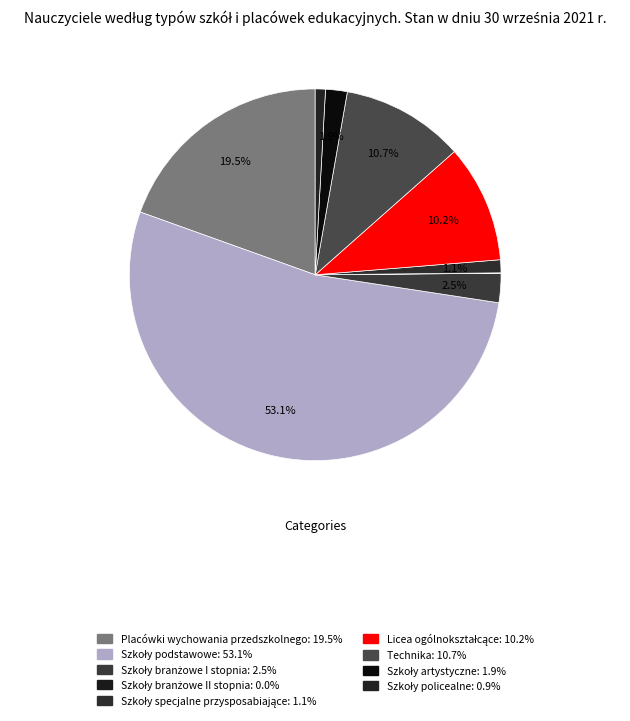

To the nearest percent, what is the difference between the largest and smallest slice percentages?

53%